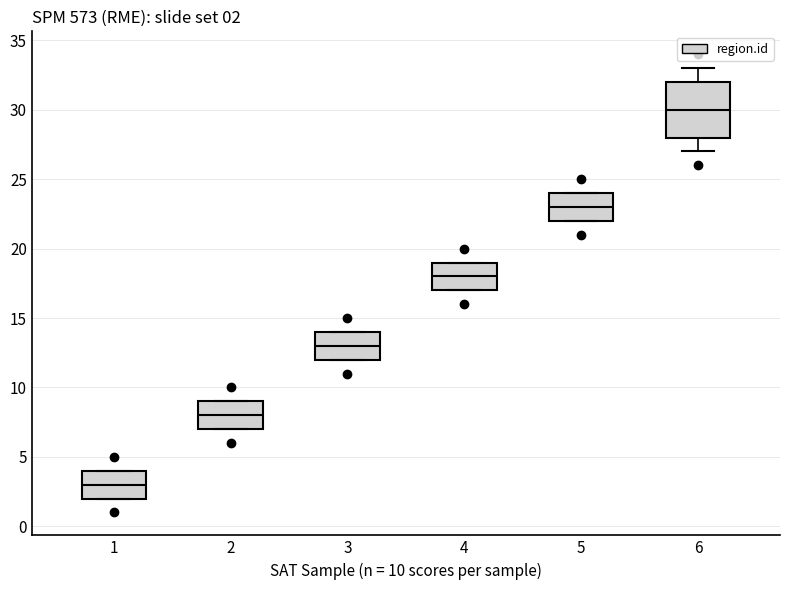

Which box's median line is the lowest?

1